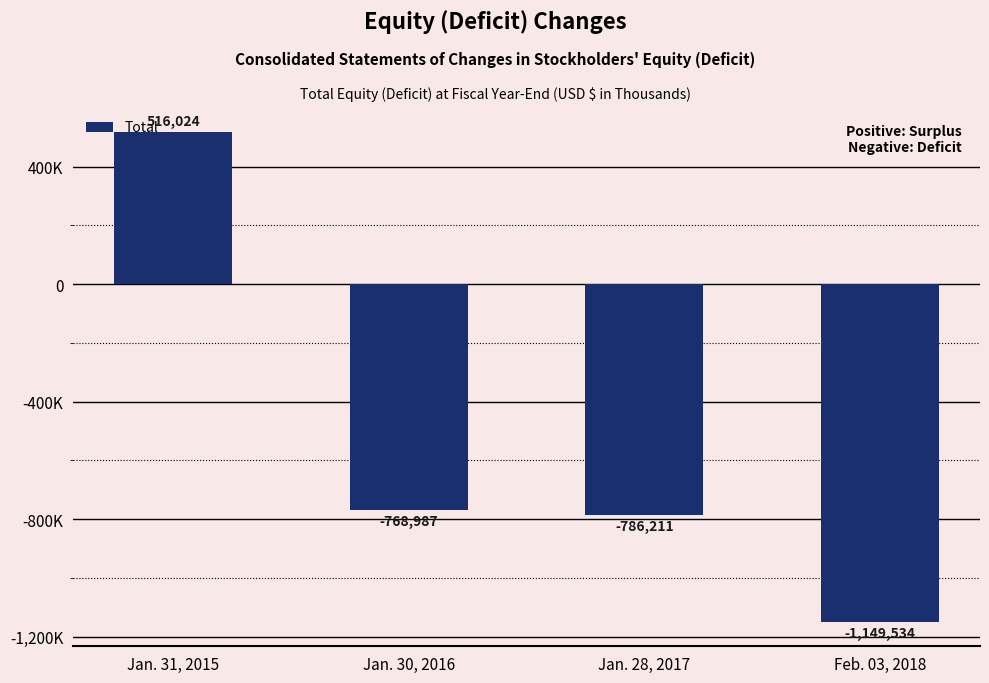

Does the chart contain stacked bars?

No